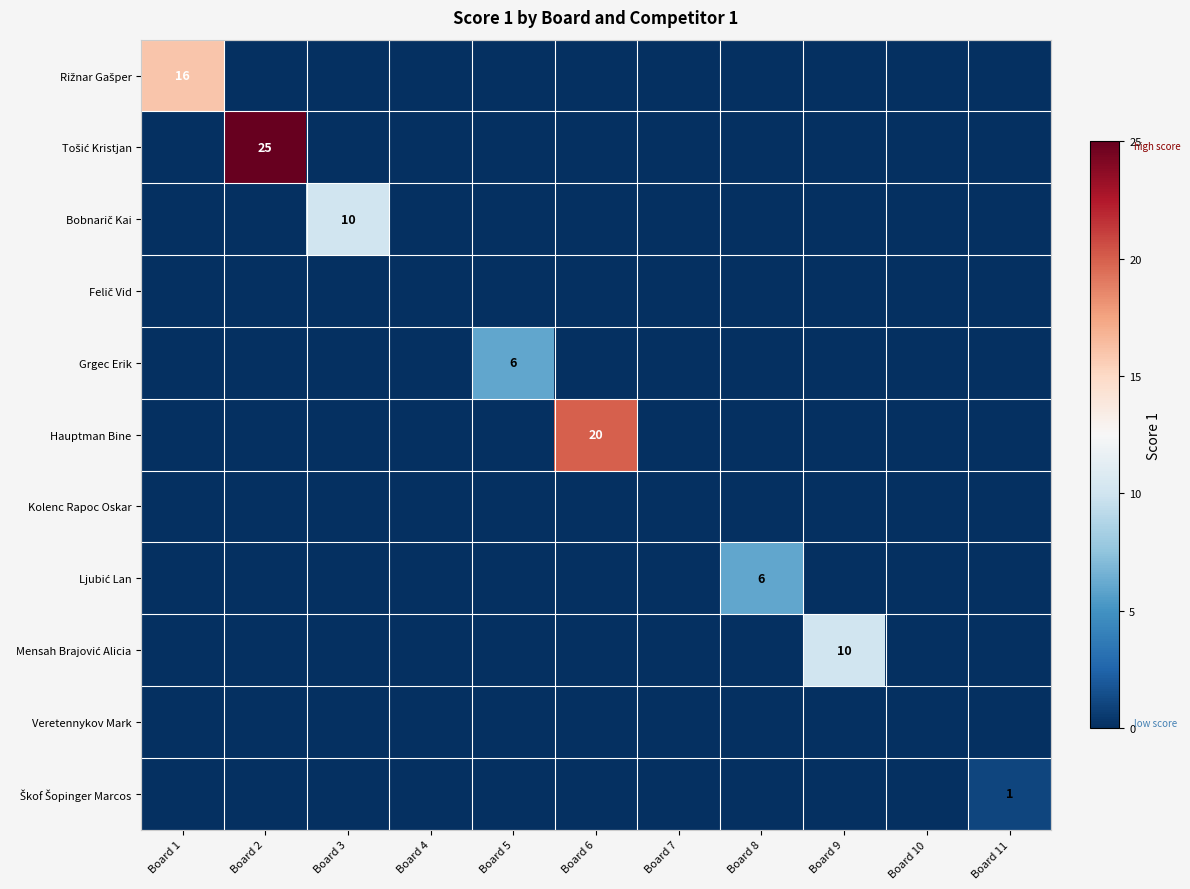

True or false: Hauptman Bine has a value of 11 at Board 8.

False